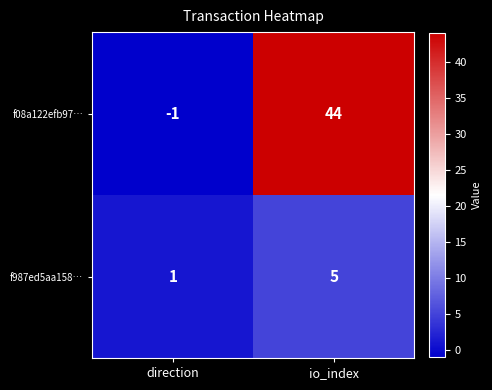

What is the sum of the f08a122efb97… values at io_index and direction?

43